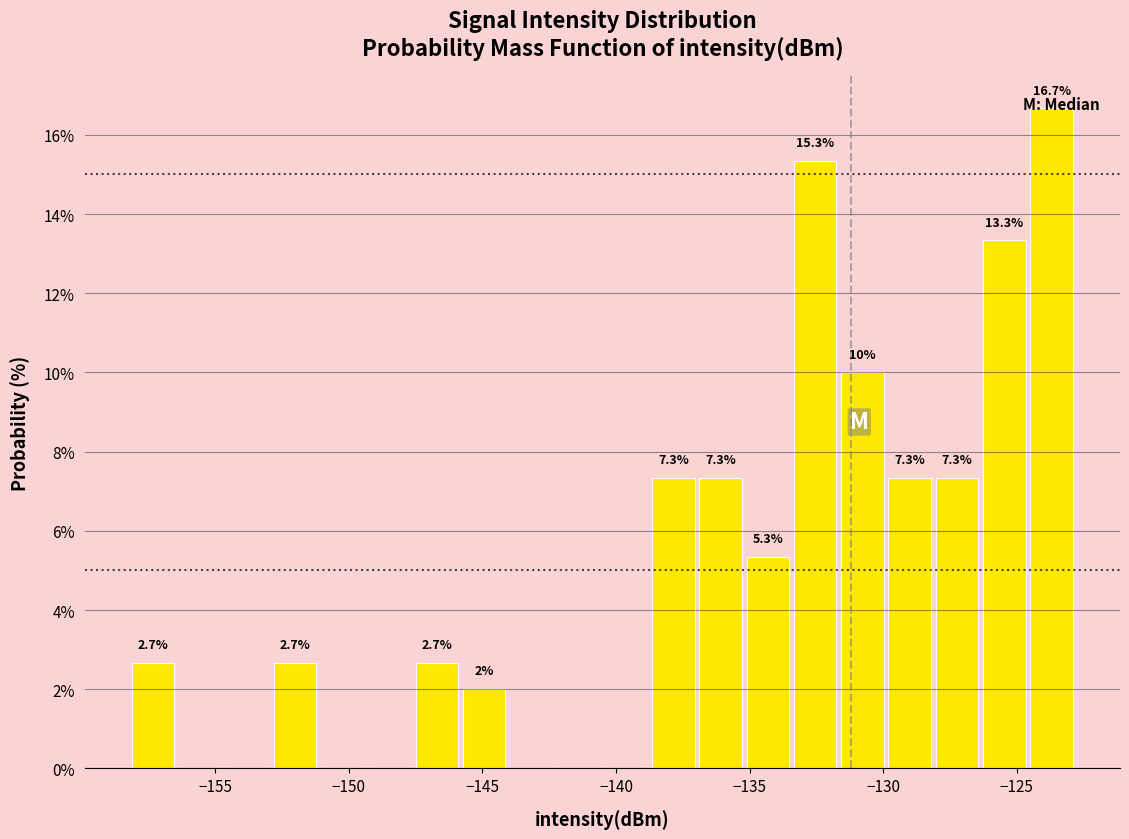

Read against the x-axis, roughly where is the centre of the tallest bar?

-123.5